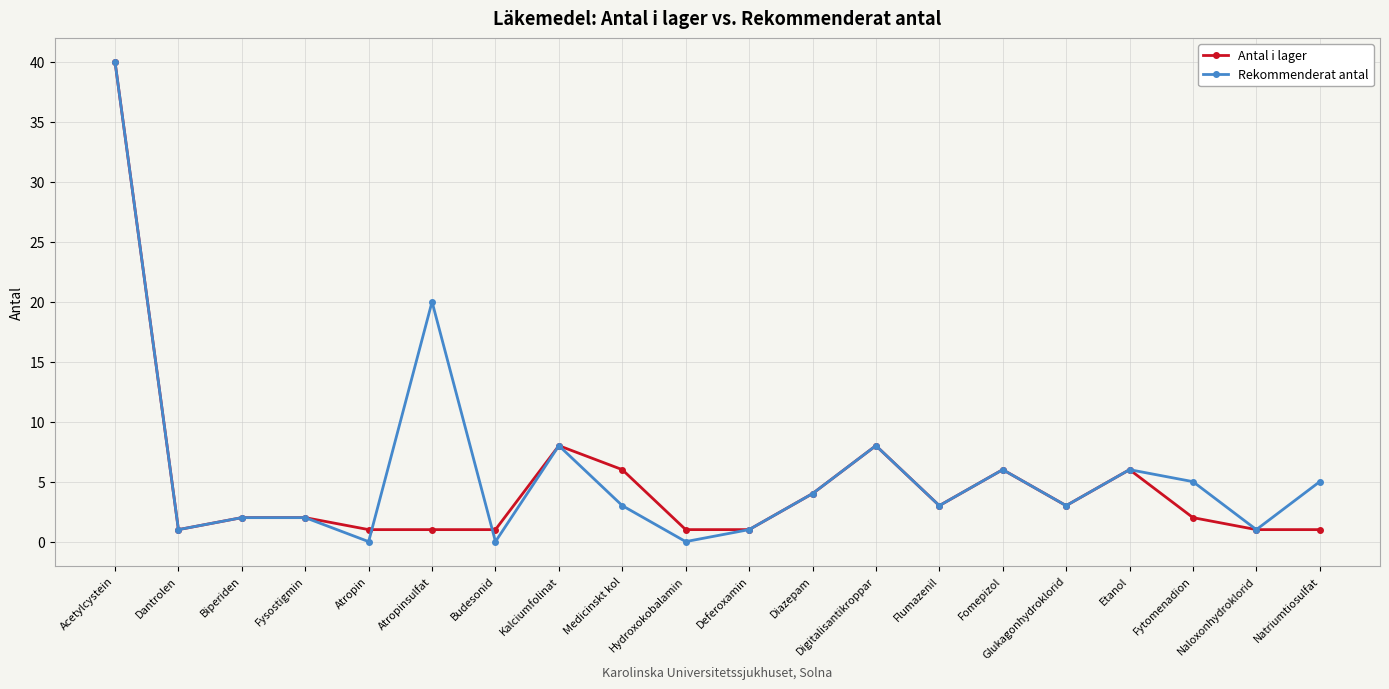

Is it true that Antal i lager equals 6 at Etanol?

True